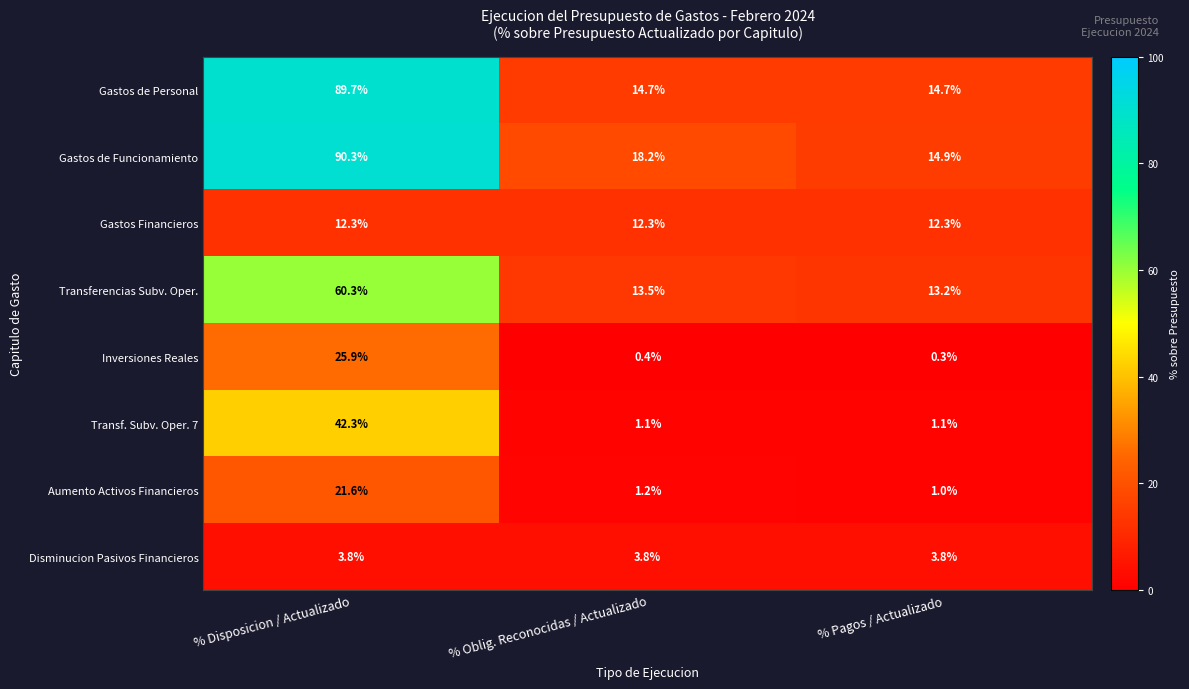

Rank the series by their maximum value, from lowest to highest.

Disminucion Pasivos Financieros, Gastos Financieros, Aumento Activos Financieros, Inversiones Reales, Transf. Subv. Oper. 7, Transferencias Subv. Oper., Gastos de Personal, Gastos de Funcionamiento